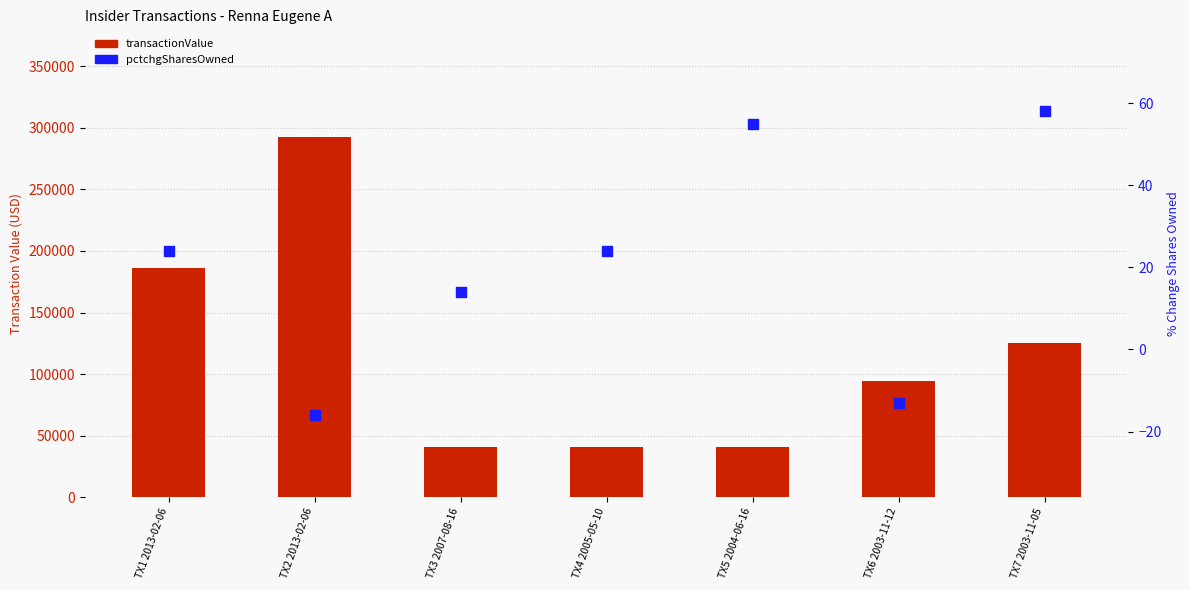

Which series has the widest spread of Y values?

transactionValue